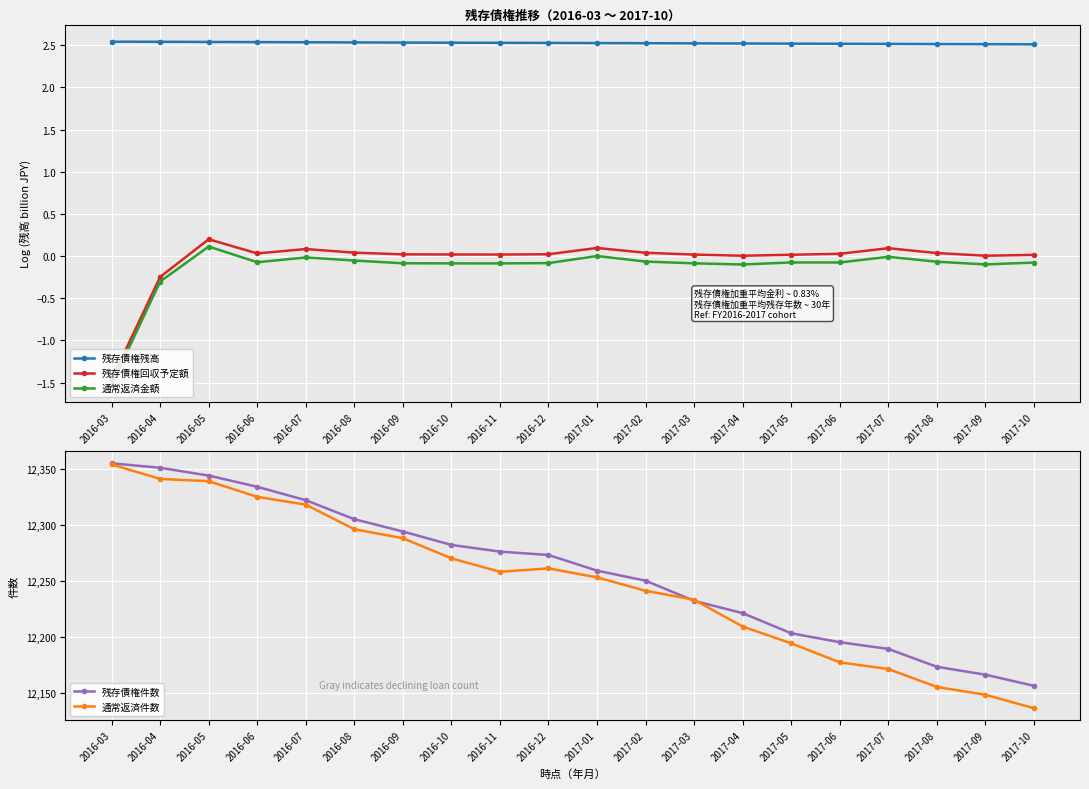

Is this an area chart (filled region under the line)?

No